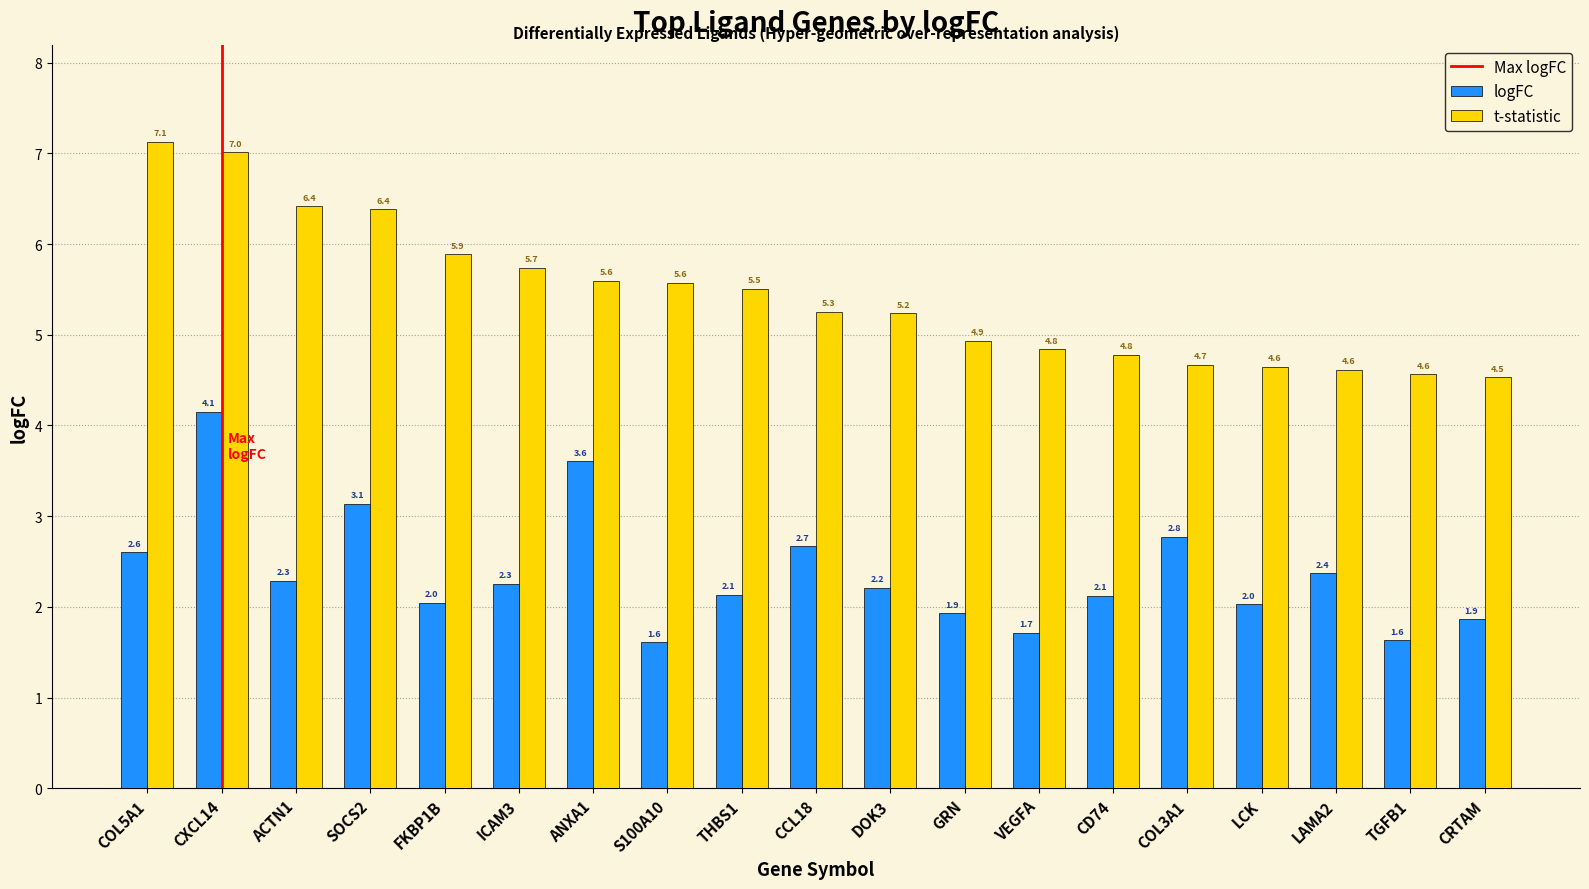

Is it true that logFC equals 2.7 at CCL18?

True